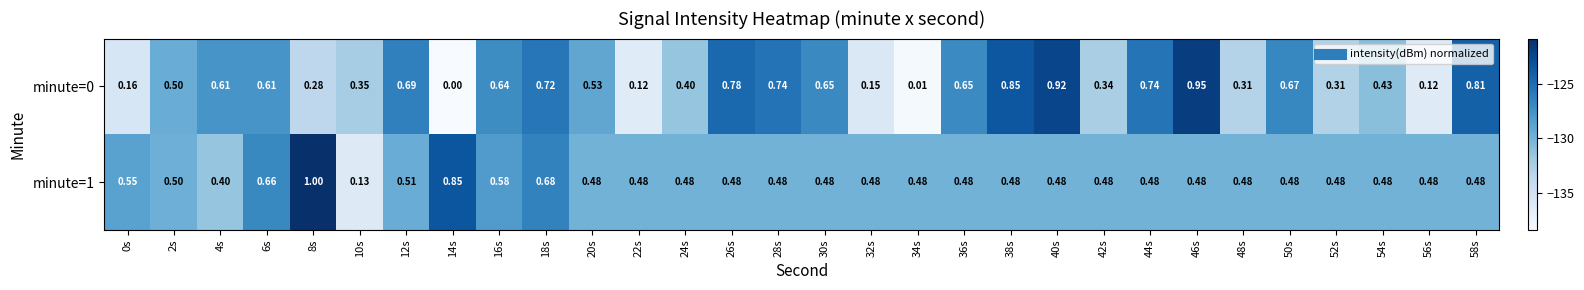

Is the value of minute=0 at 8s greater than the value of minute=1 at 26s?

No